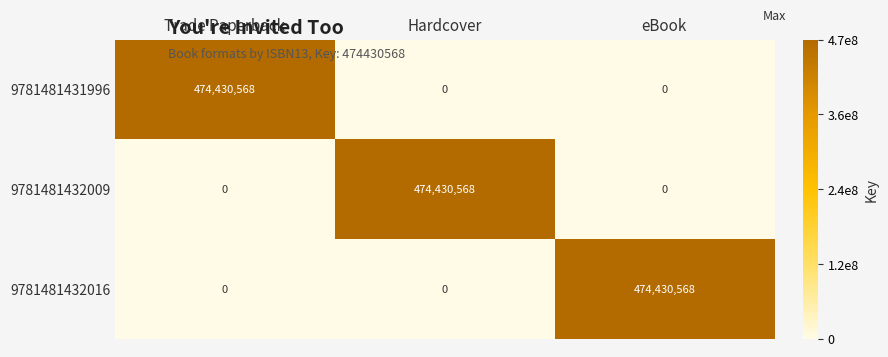

Count the 9781481432009 values in the range 0 to 474430568.

3